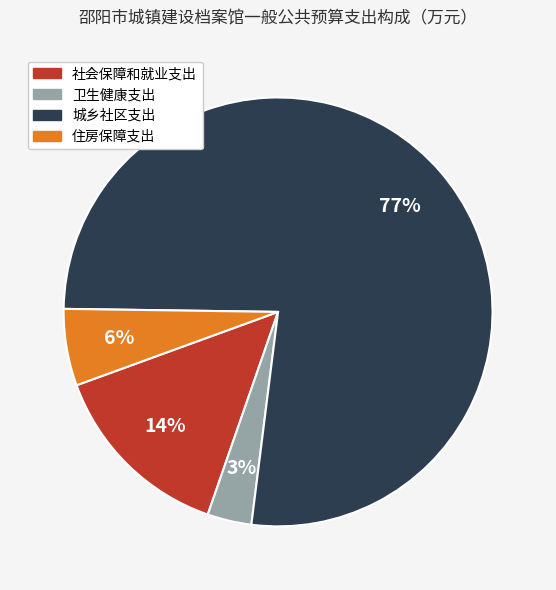

Rank the categories by value from lowest to highest.

卫生健康支出, 住房保障支出, 社会保障和就业支出, 城乡社区支出